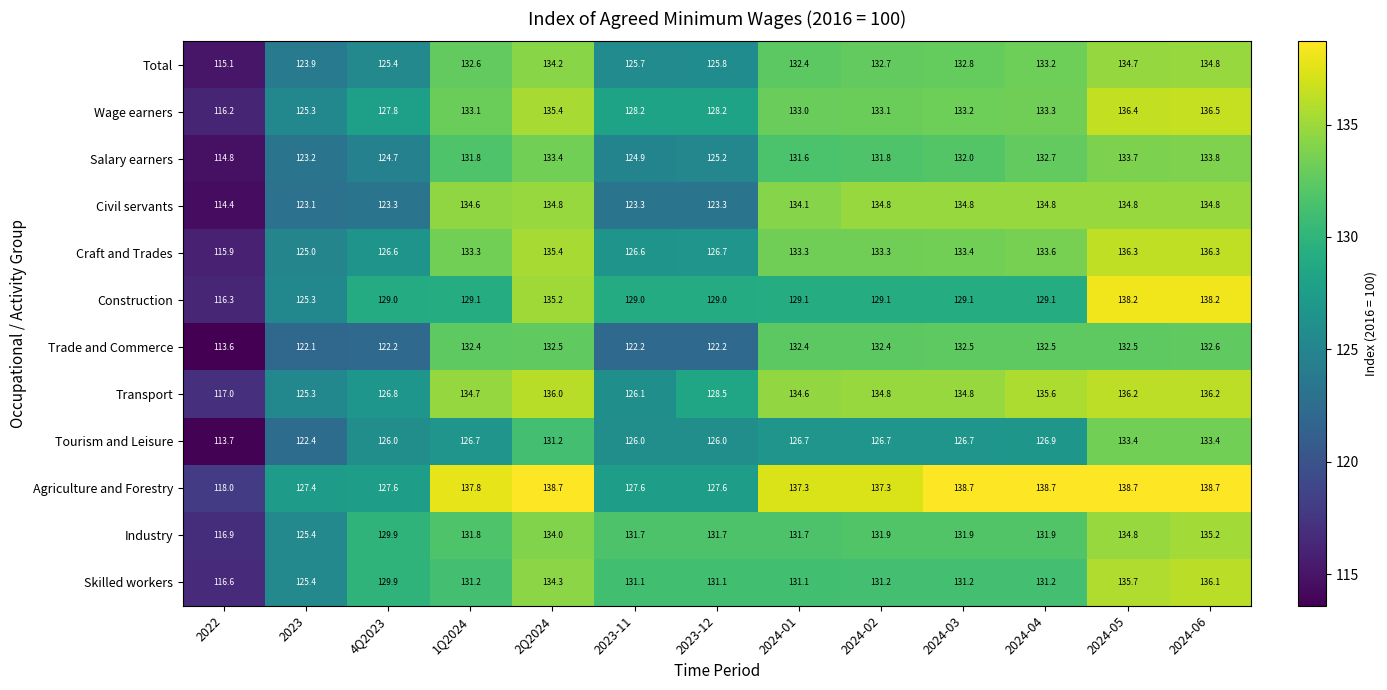

At which label is Wage earners closest to 126?

2023